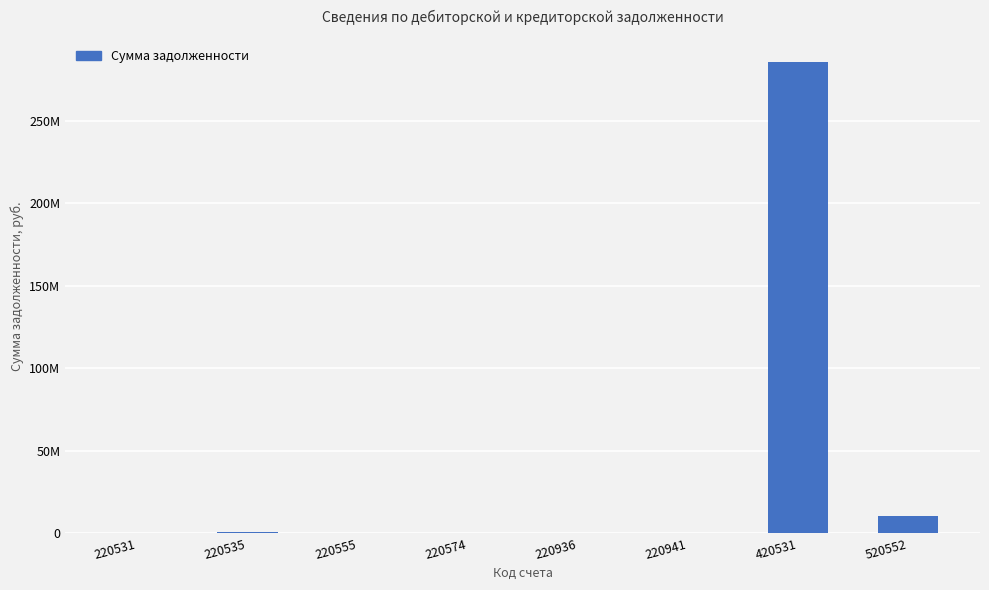

The chart shows a value of 7048434.8 at 520552. True or false?

False